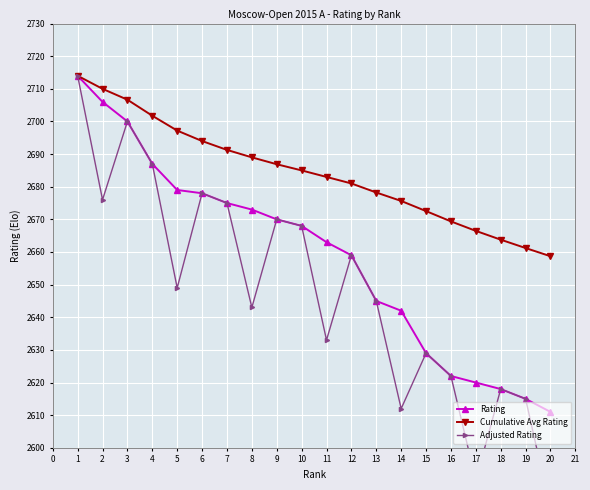

What is the difference between the Cumulative Avg Rating values at 12 and 1?

33.0